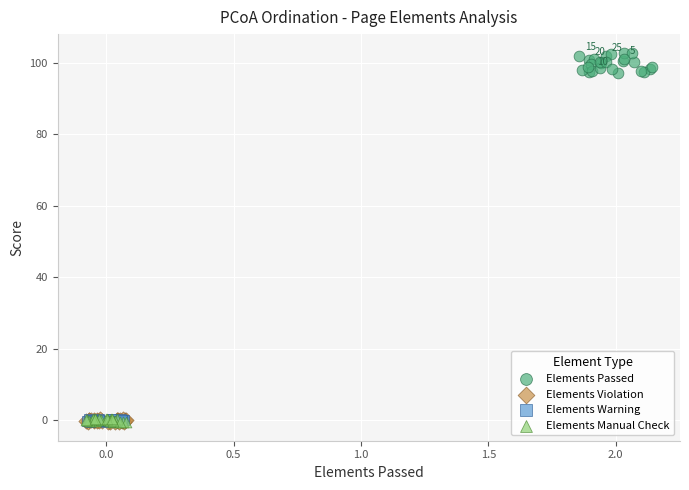

Which series has the largest Y range (max minus min)?

Elements Passed